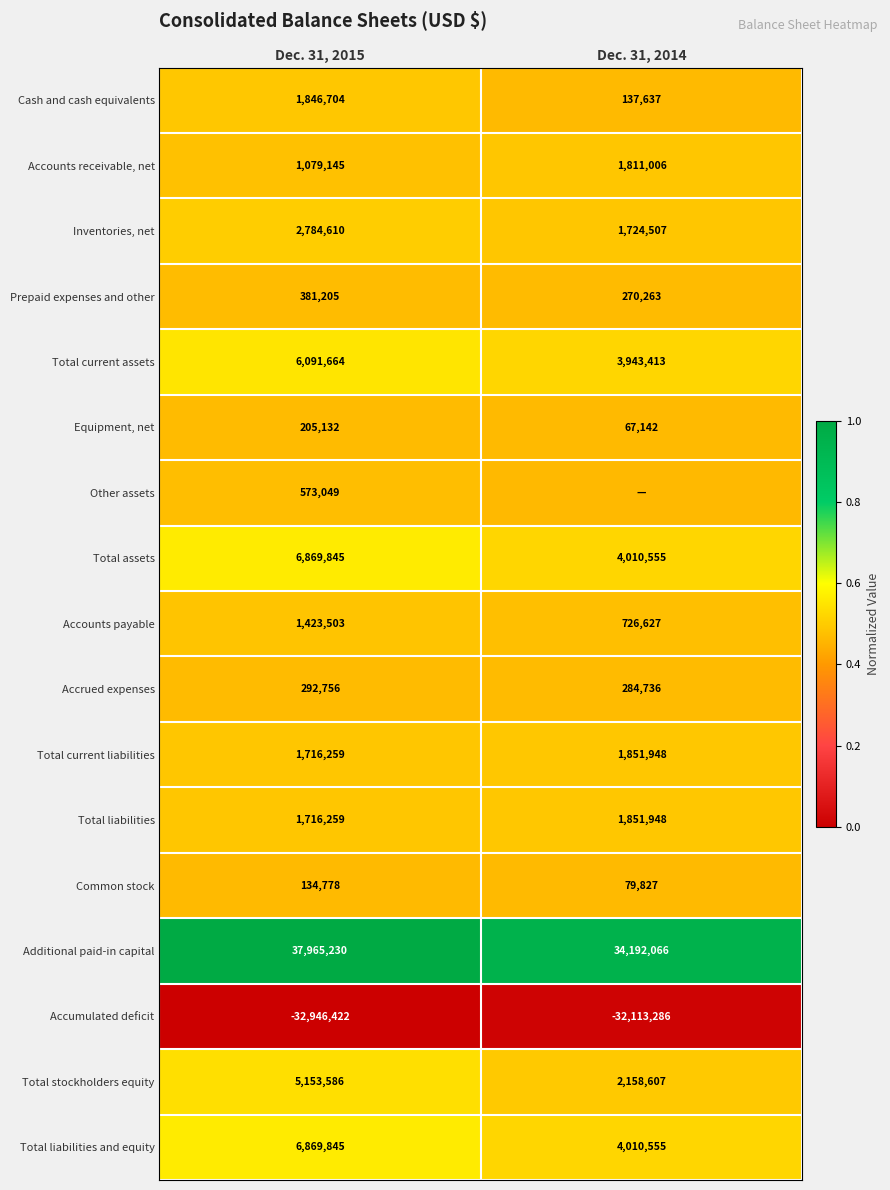

True or false: Equipment, net has a value of 0.8 at Dec. 31, 2014.

False